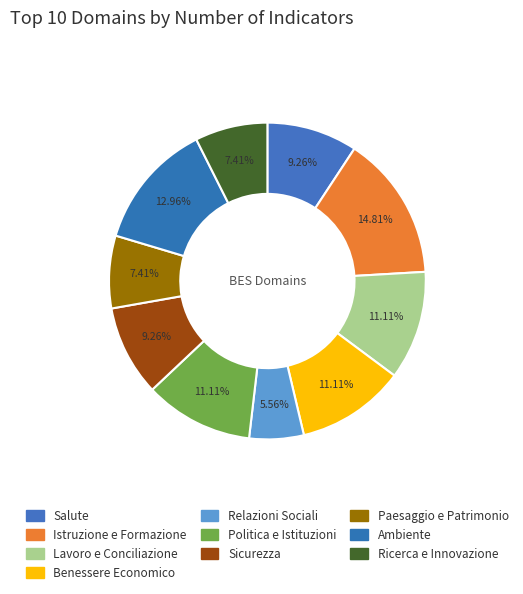

To the nearest percent, what is the average slice percentage?

10%